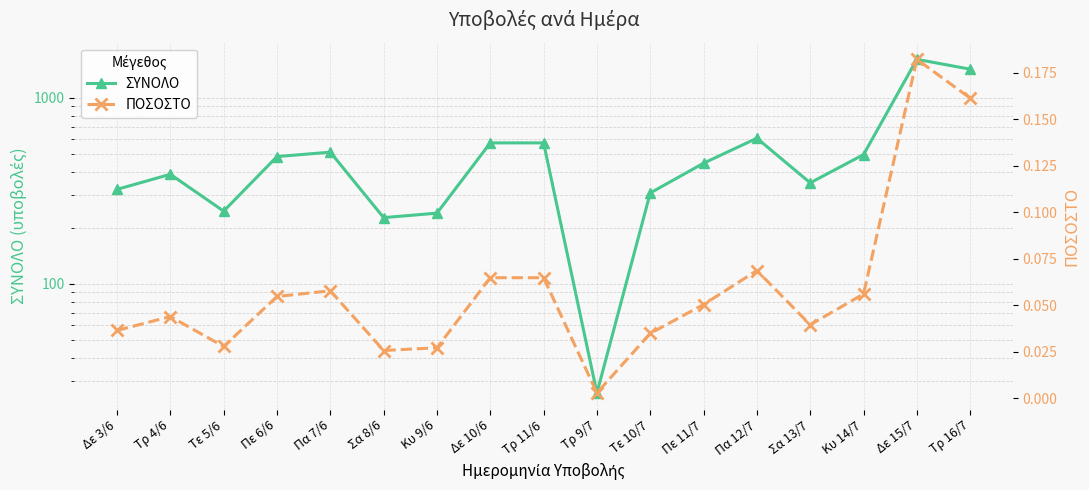

True or false: ΣΥΝΟΛΟ and ΠΟΣΟΣΤΟ cross at least once.

False